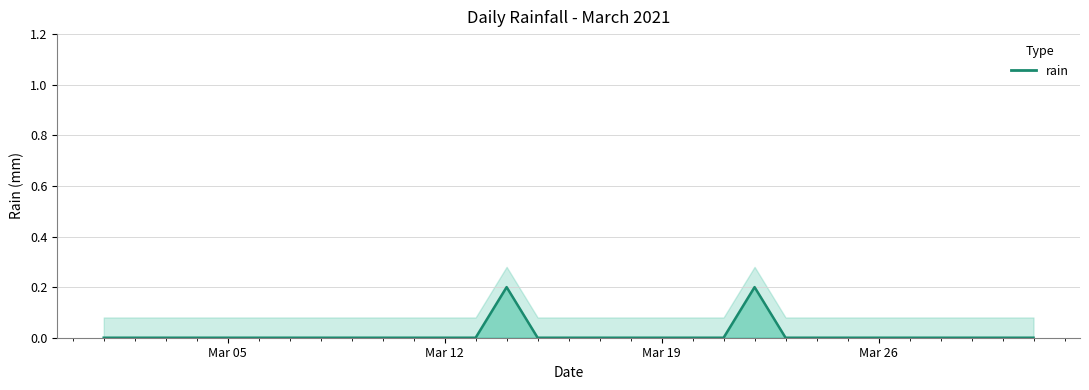

What is the sum of all values?

0.4